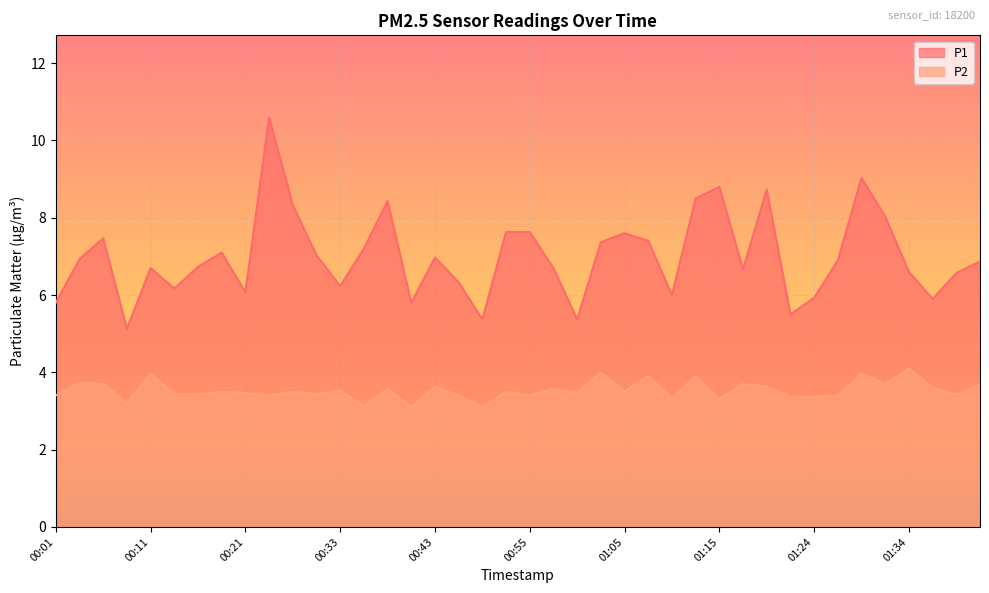

Where is P2 nearest to the value 3?

00:40